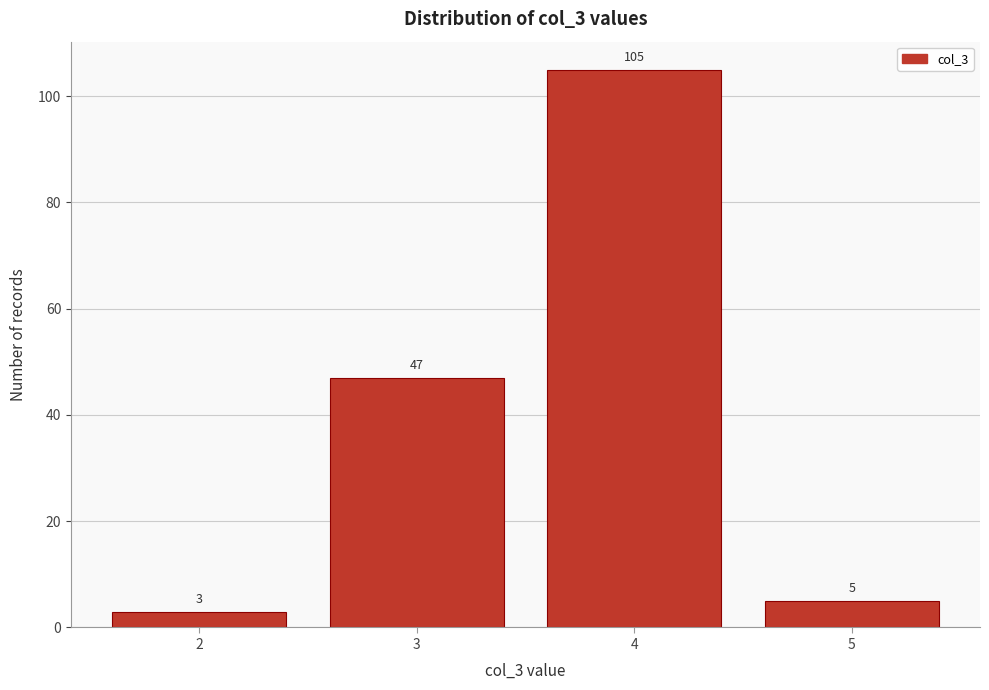

Reading left to right, extract all data points from this chart.

2=3	3=47	4=105	5=5